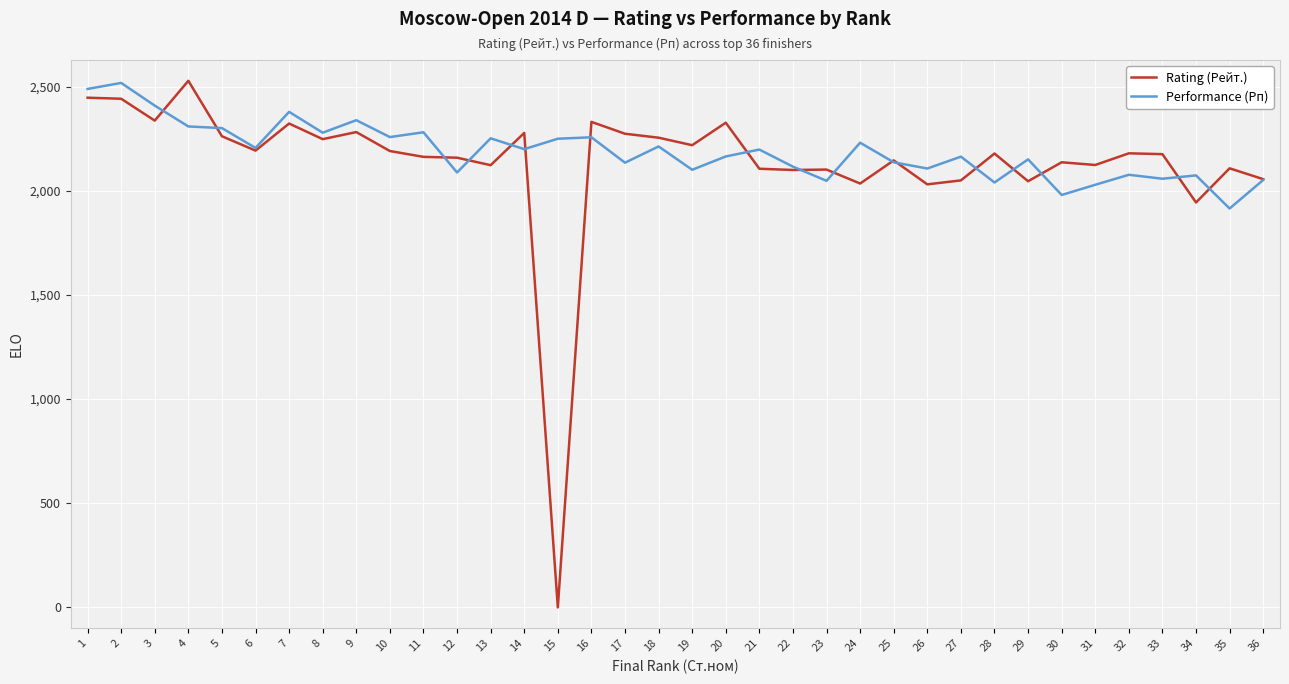

The Performance (Рп) series shows 2048 at 23. True or false?

True